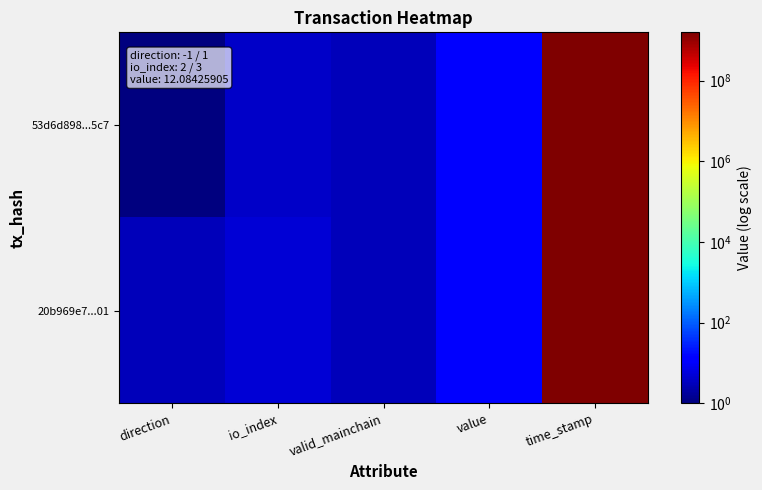

What is the minimum value shown in the chart?

1.0